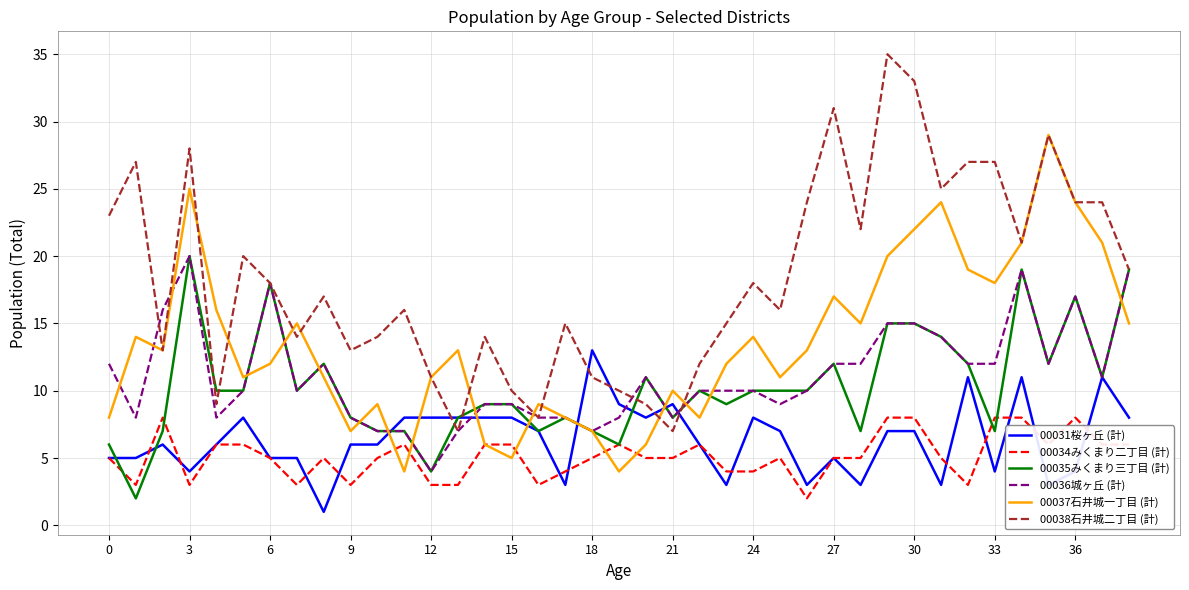

True or false: 00031桜ヶ丘 (計) and 00037石井城一丁目 (計) intersect in this chart.

True